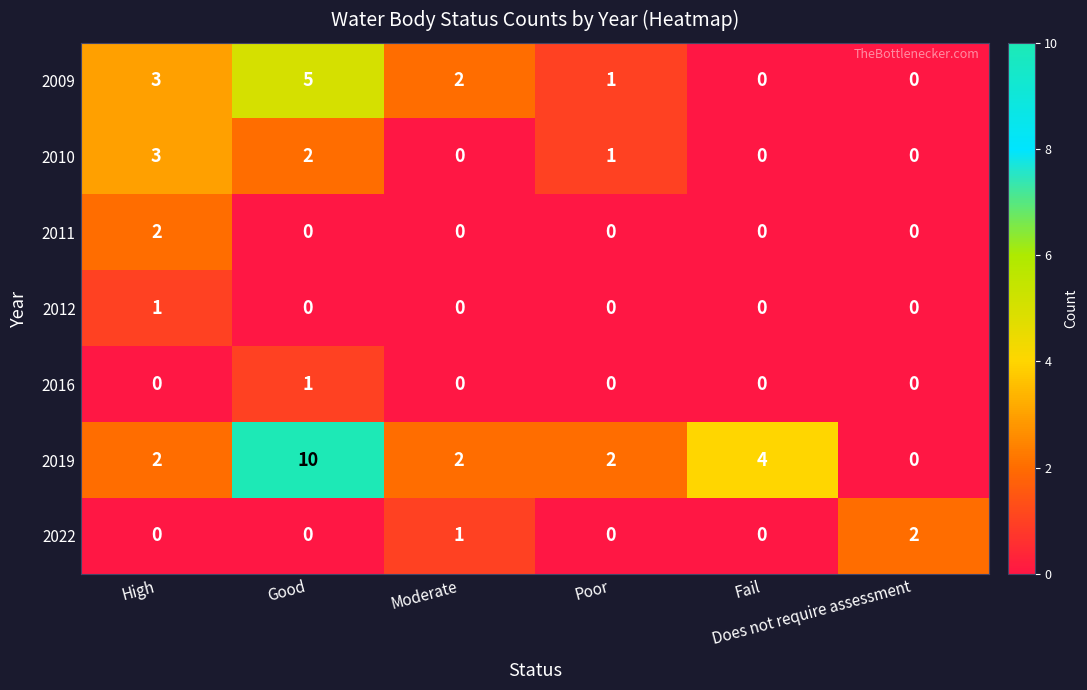

Which series has the largest range (max minus min)?

2019